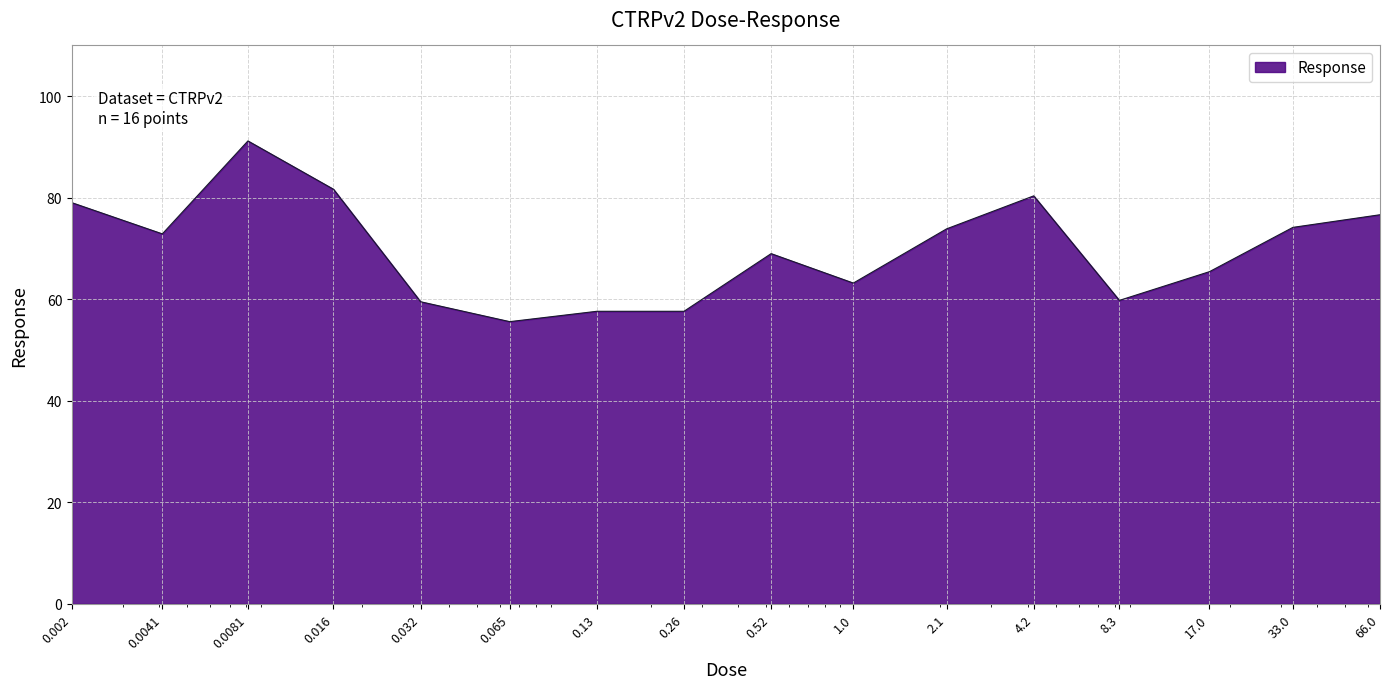

What is the greatest value displayed?

91.2